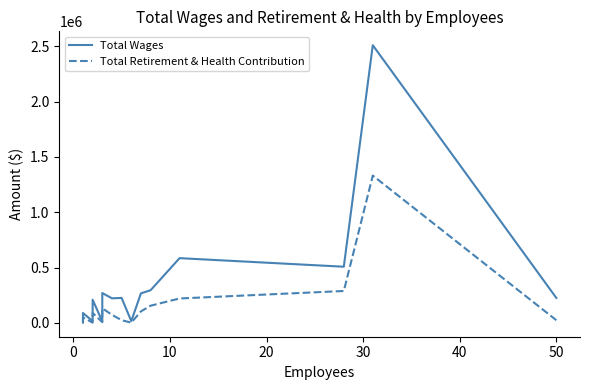

What is the difference between the second highest and minimum values in the Total Wages series?

582486